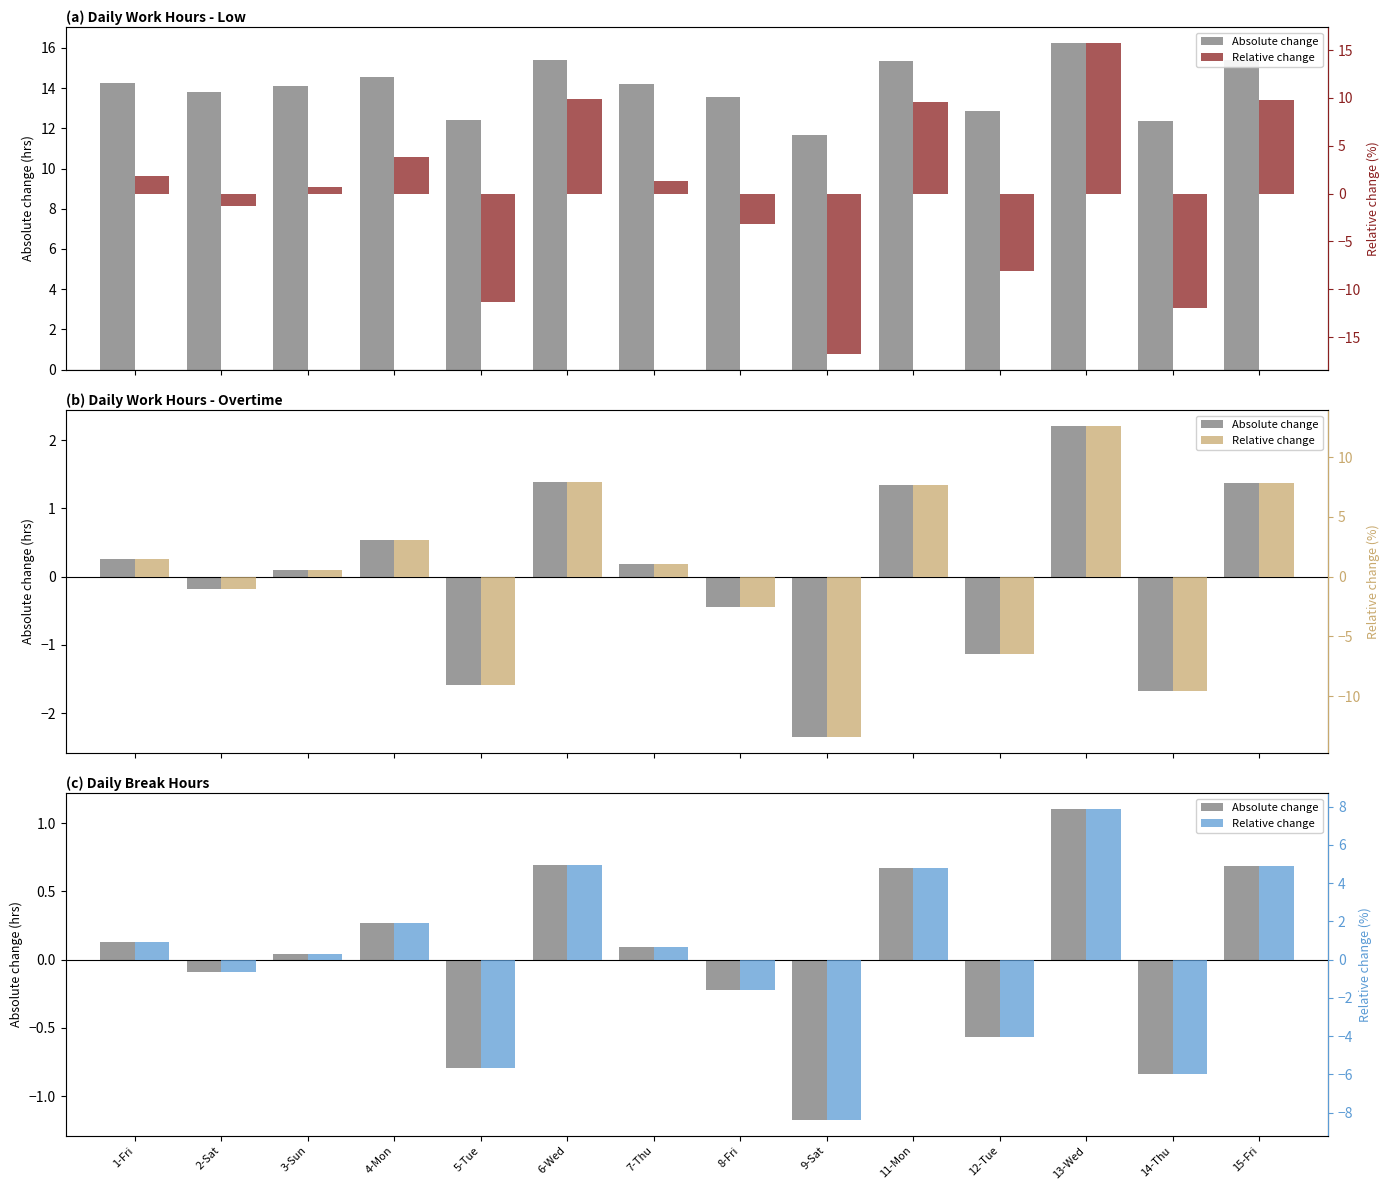

The value of Relative change at 14-Thu is -6.0. True or false?

True